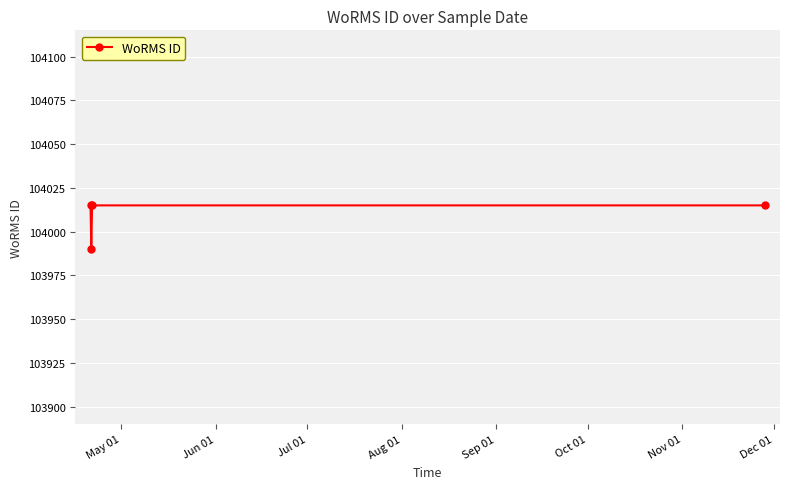

How many points are lower than both their immediate neighbors (excluding endpoints)?

1